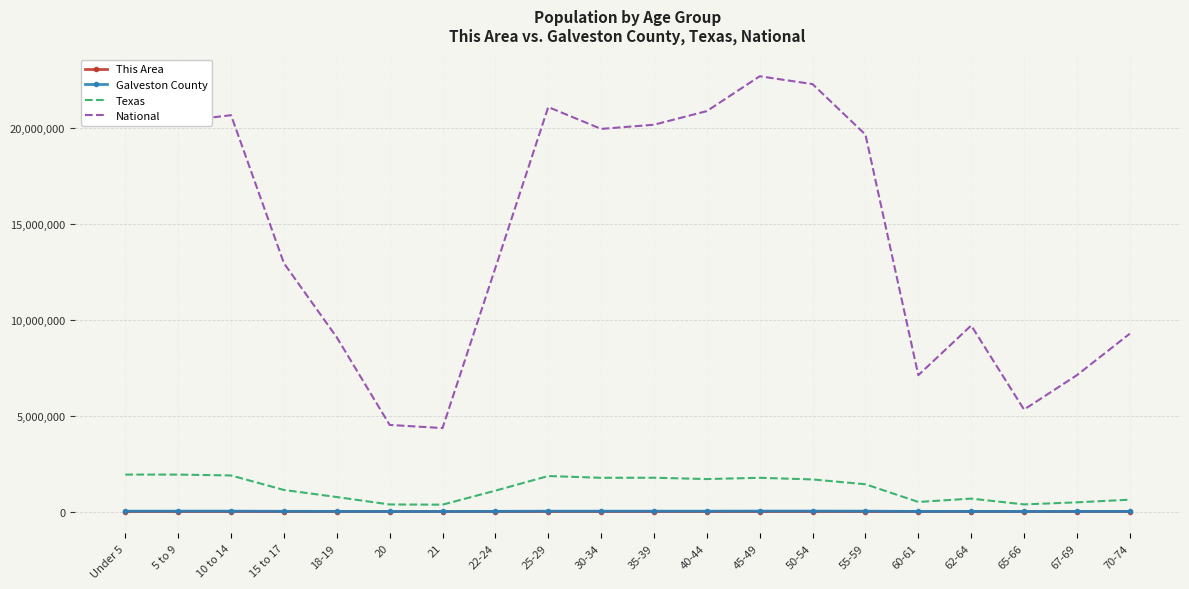

True or false: National and Galveston County intersect in this chart.

False